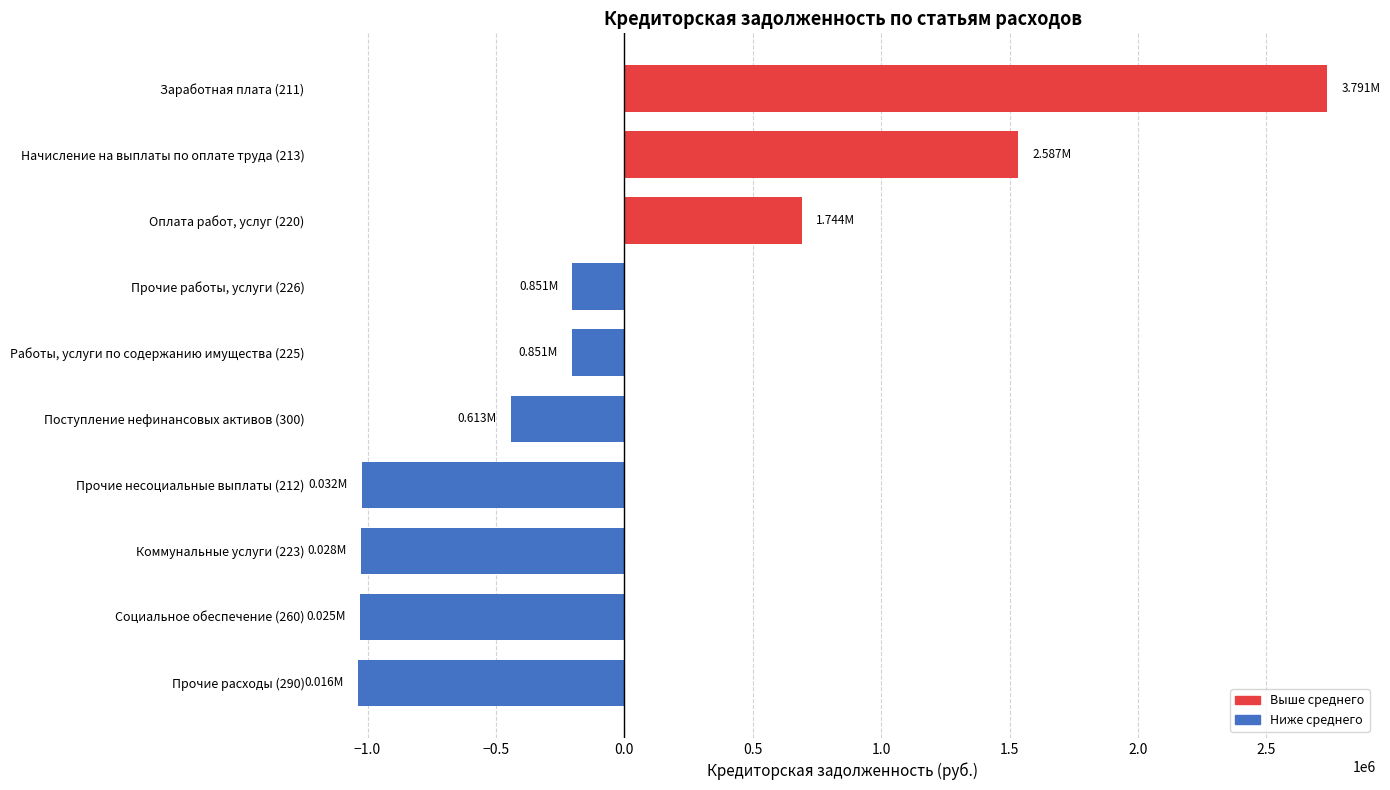

What is the change in value from Прочие работы, услуги (226) to Заработная плата (211)?

+2939763.4